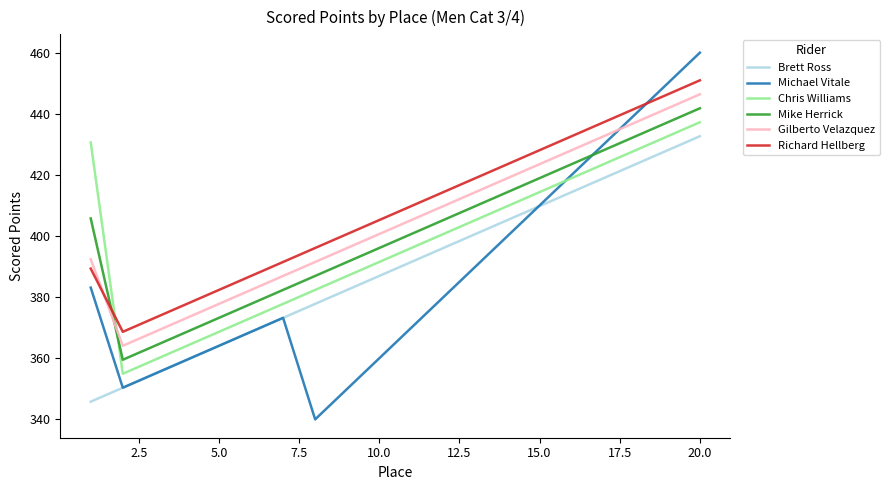

What is the difference between the maximum and minimum values in the Richard Hellberg series?

82.3